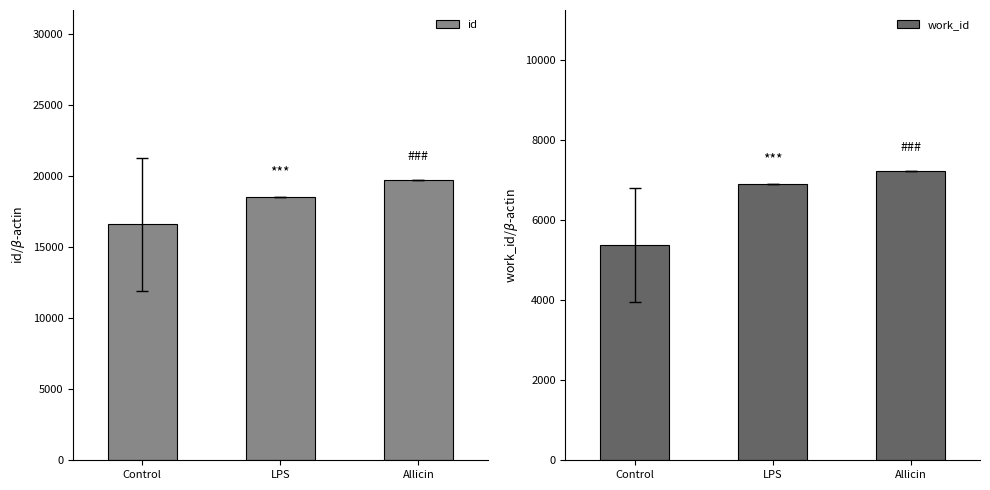

Rank the categories by id value from lowest to highest.

Control, LPS, Allicin